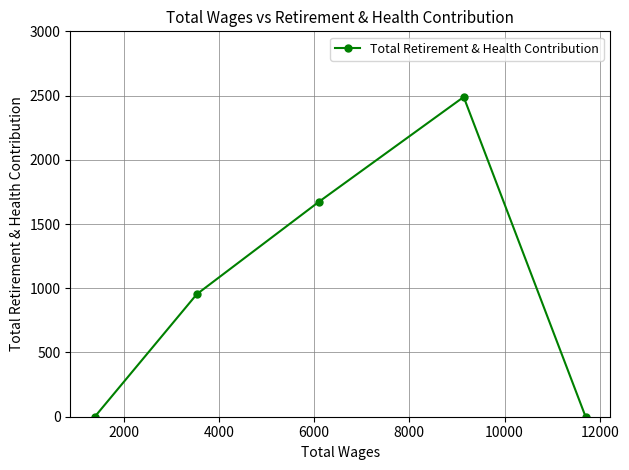

Reading right to left, extract all data points from this chart.

0	2489	1674	954	0